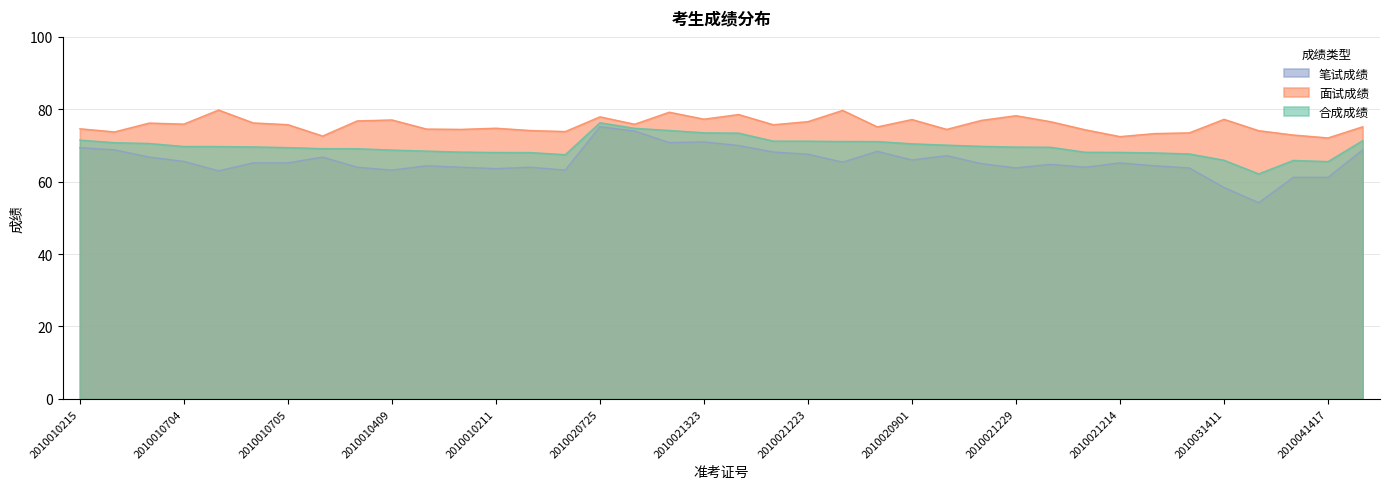

At which category is the sum across all series the highest?

2010020725